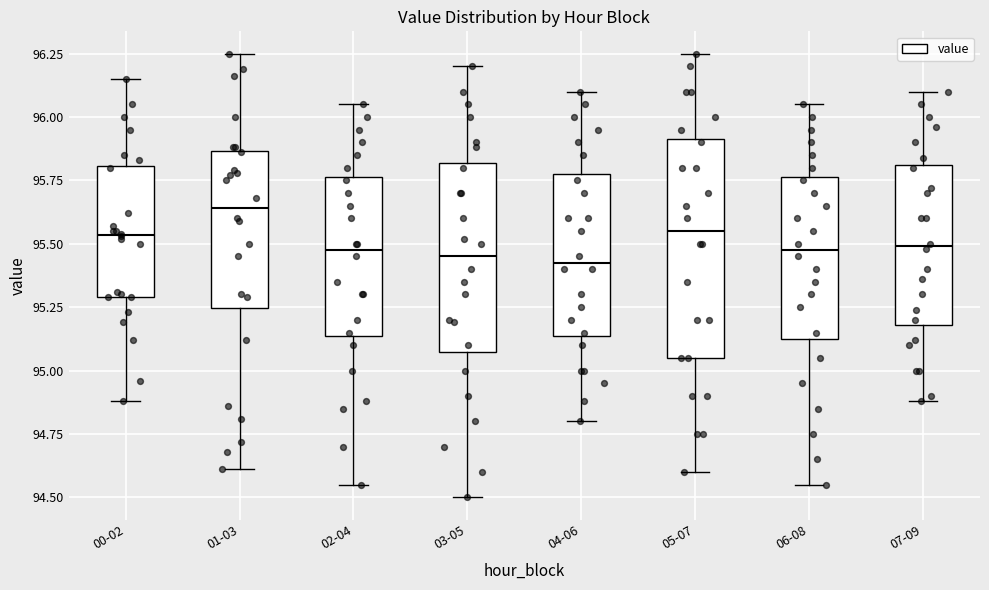

Comparing the boxes themselves (not the whiskers), which one is the tallest?

05-07